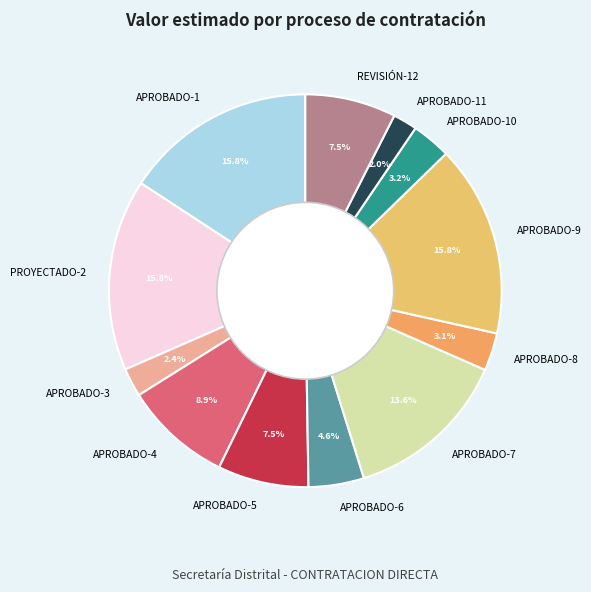

To the nearest percent, what is the combined percentage of APROBADO-7 and APROBADO-8?

17%